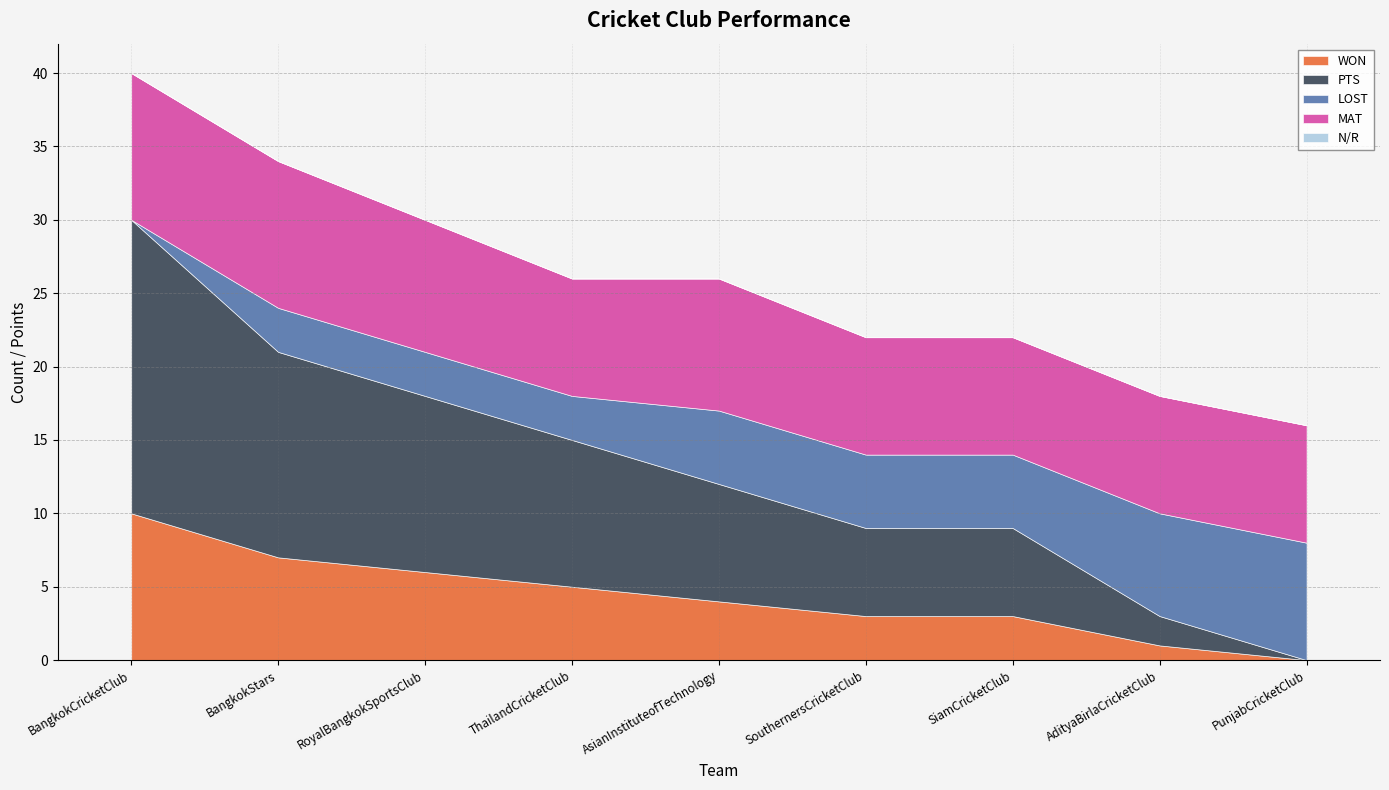

List the labels in order of PTS value, smallest first.

PunjabCricketClub, AdityaBirlaCricketClub, SouthernersCricketClub, SiamCricketClub, AsianInstituteofTechnology, ThailandCricketClub, RoyalBangkokSportsClub, BangkokStars, BangkokCricketClub